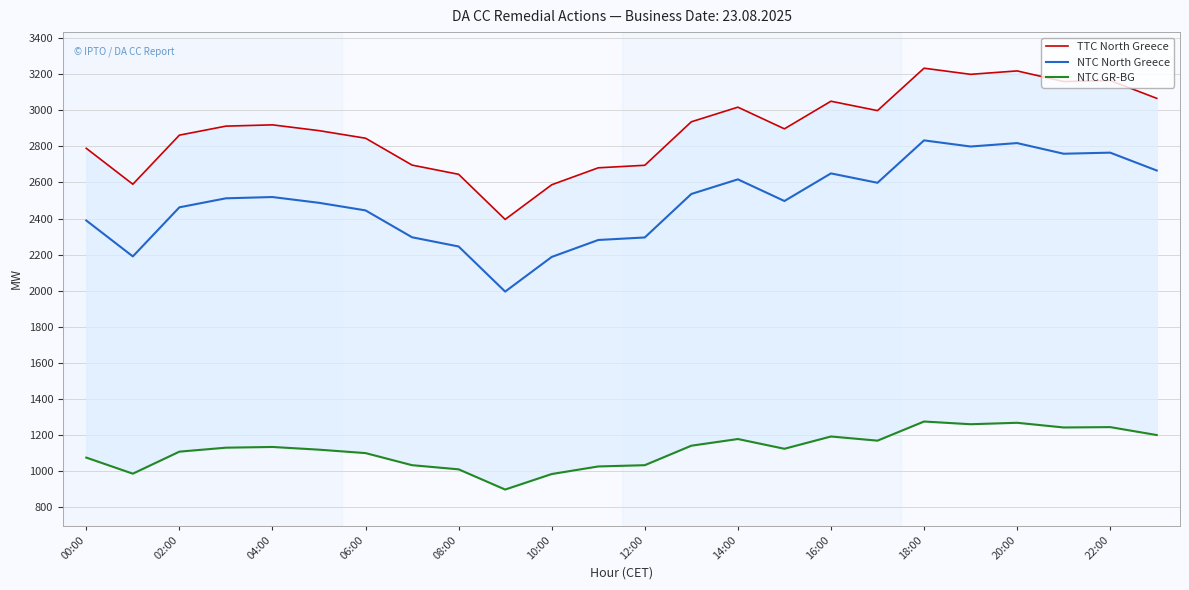

What is the value of the NTC North Greece point at the 15th from the left?

2617